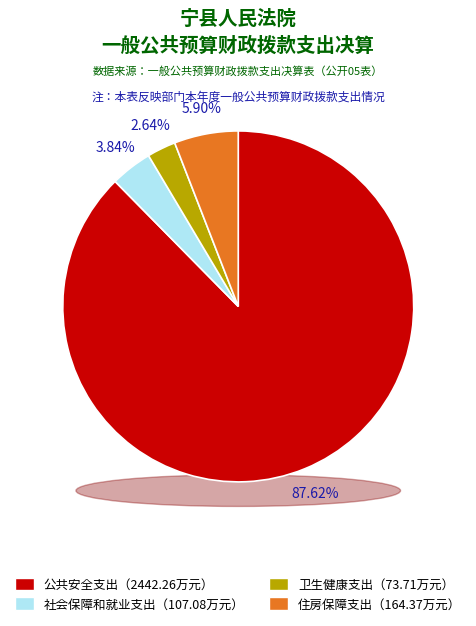

To the nearest percent, what is the average slice percentage?

25%